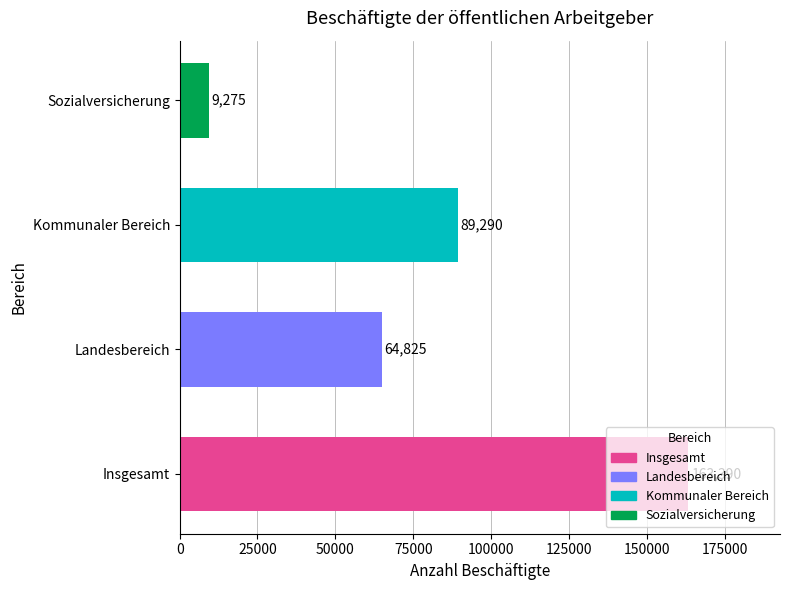

Is it true that the value at Landesbereich is 64825?

True